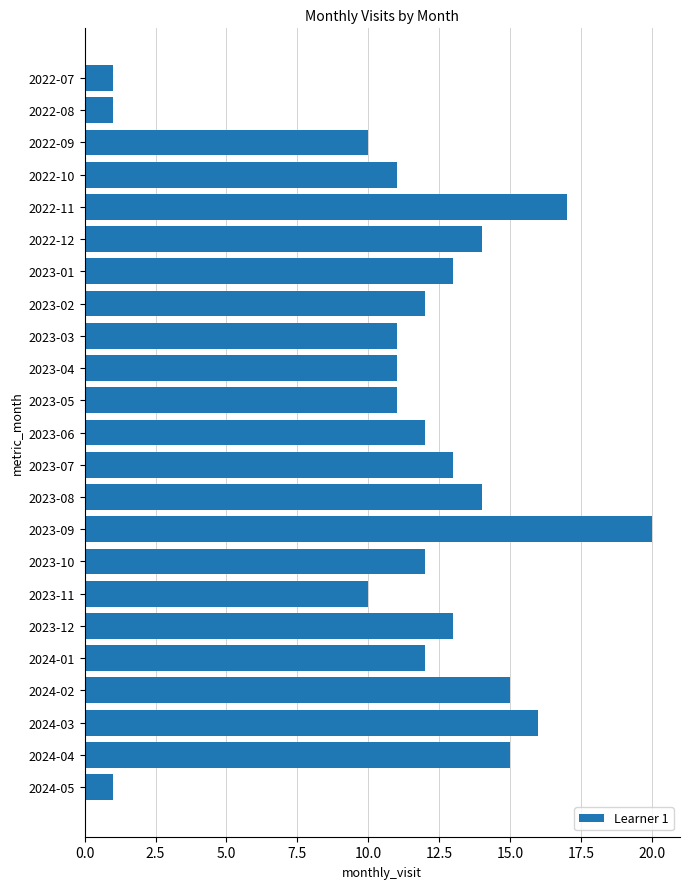

What is the maximum value shown in the chart?

20